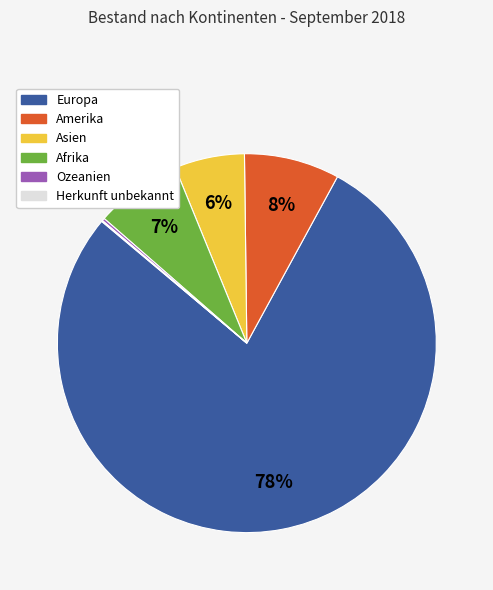

What is the largest slice in the pie chart?

Europa